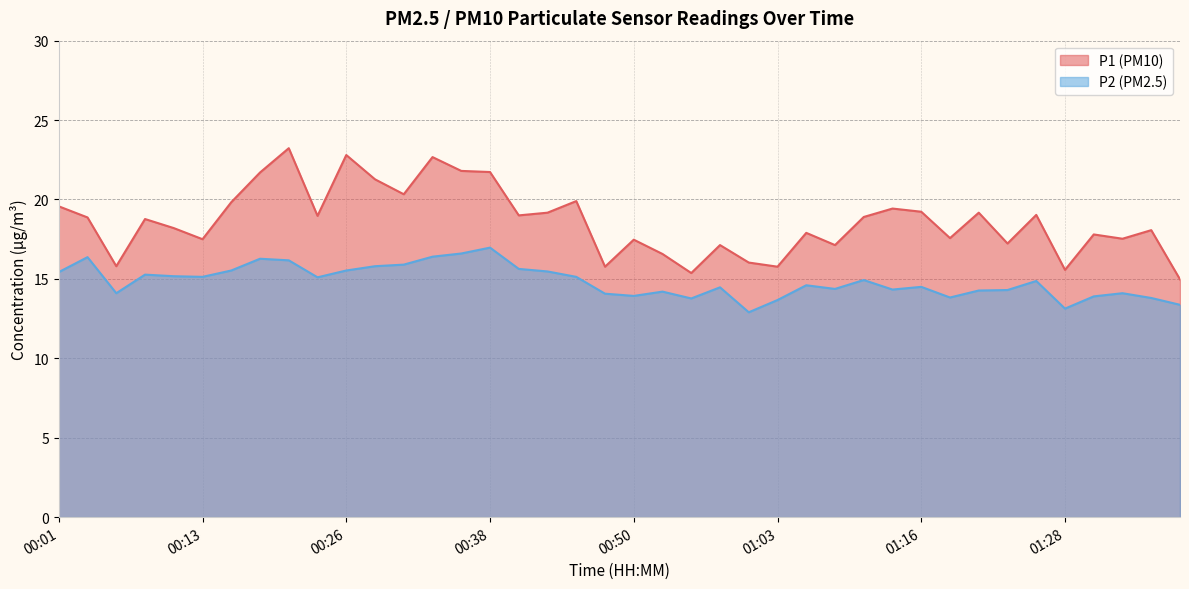

How many distinct data groups are displayed?

2